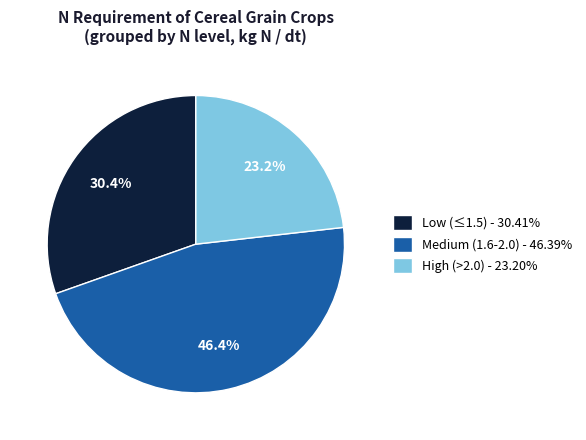

Is the sum of High (>2.0) - 23.20% and Low (≤1.5) - 30.41% greater than half?

Yes